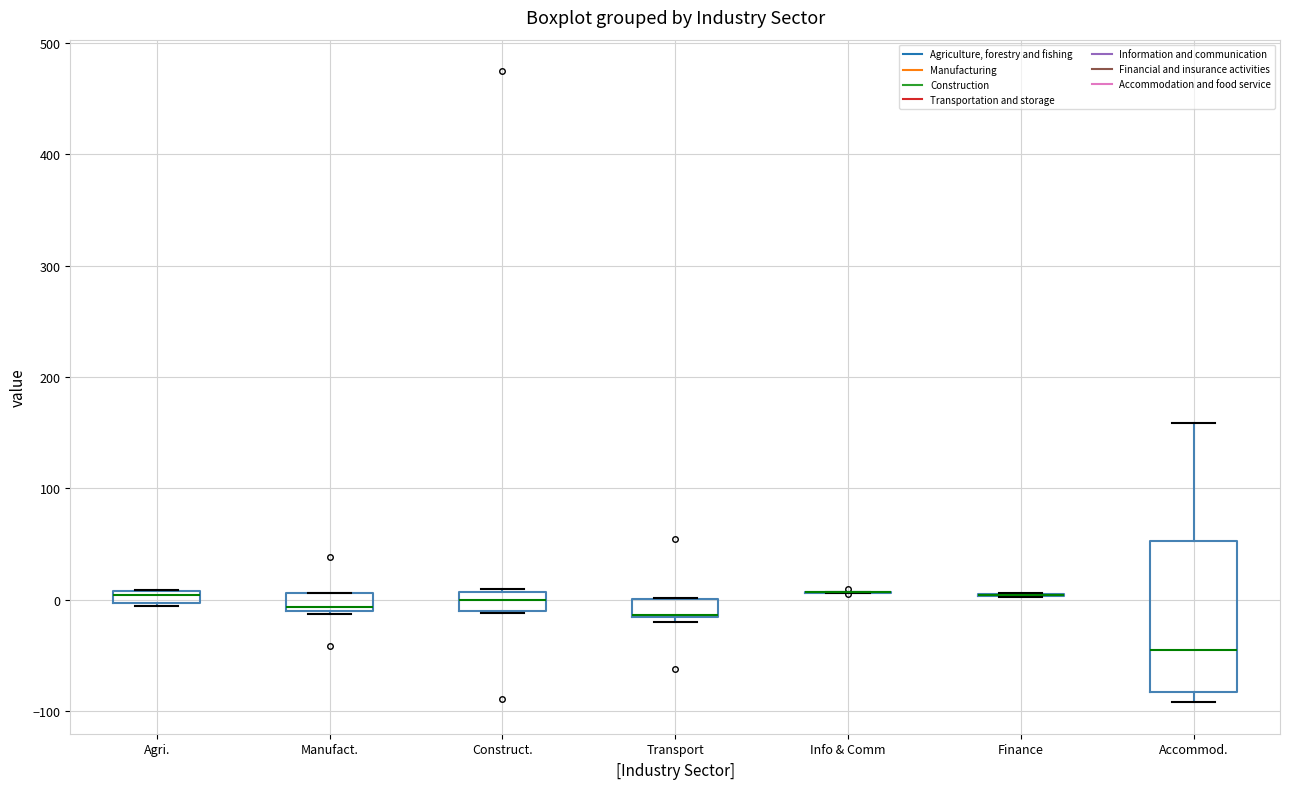

Comparing the boxes themselves (not the whiskers), which one is the tallest?

Accommod.